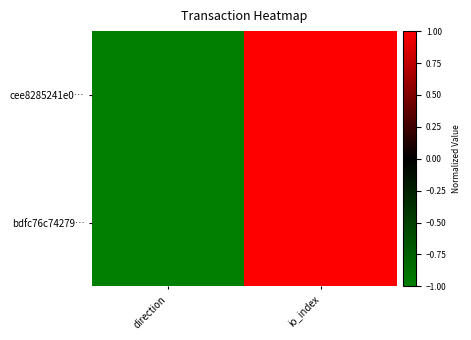

Which category has the highest value across all series?

io_index